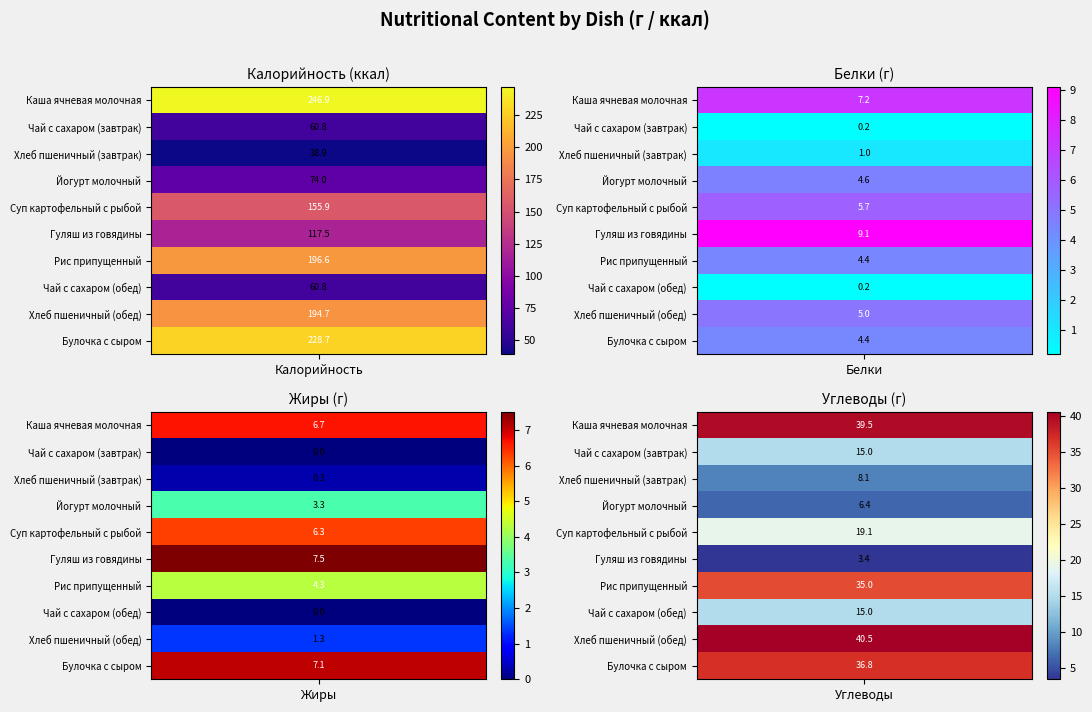

What is the maximum value for Рис припущенный?

196.6